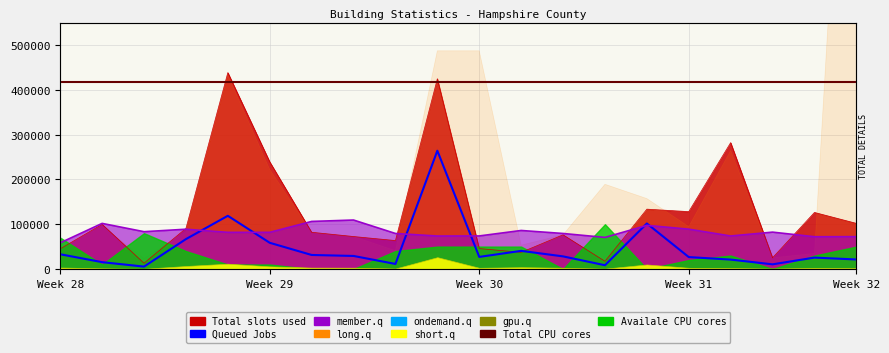

How many interior local valleys does the member.q series have?

5